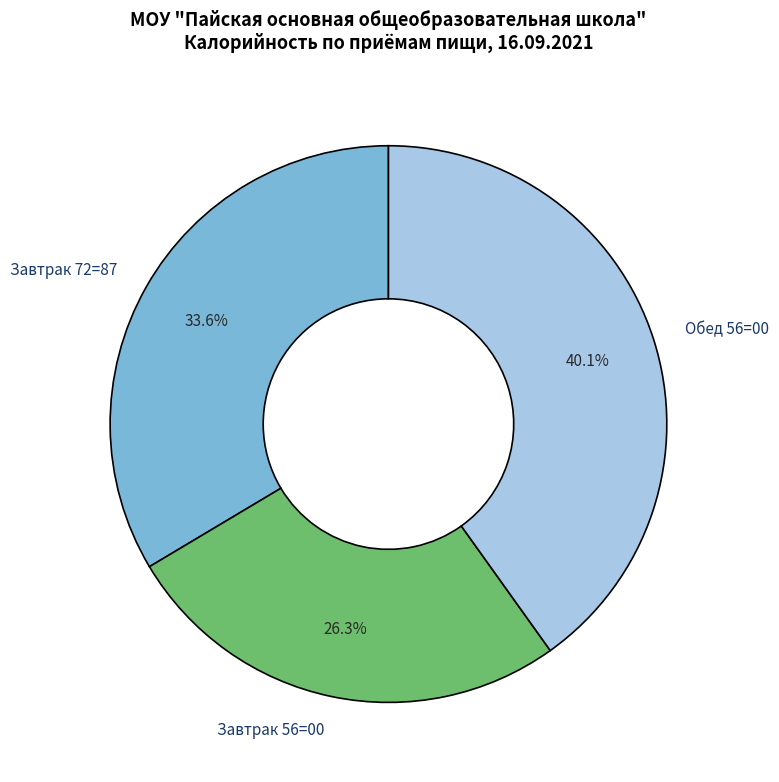

How many slices are in this pie chart?

3